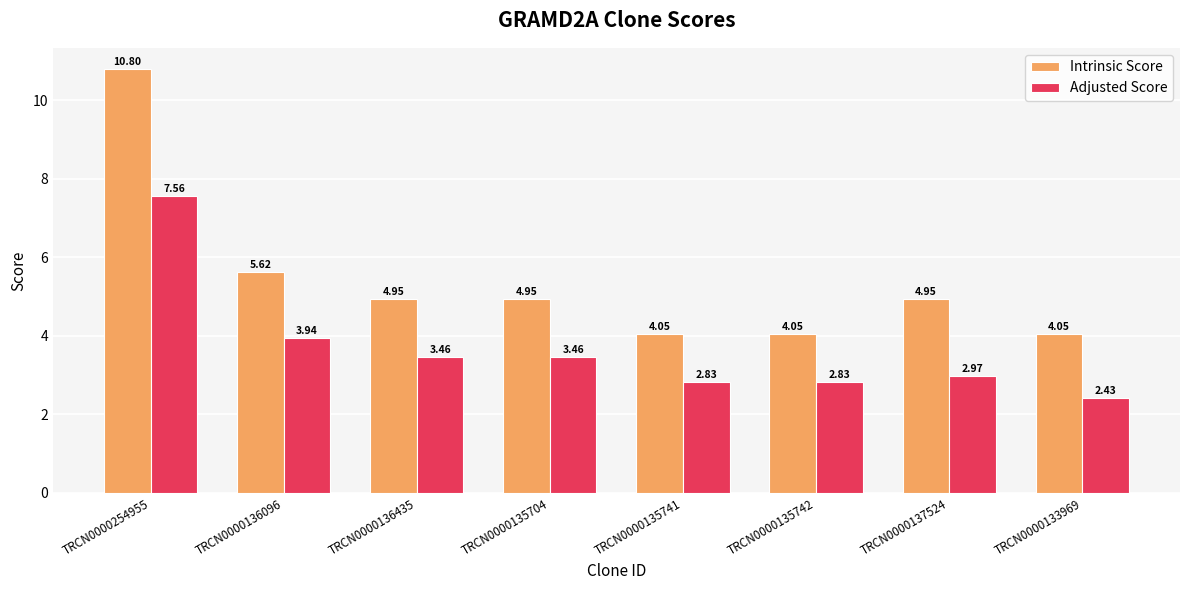

At which label is Adjusted Score closest to 4?

TRCN0000136096